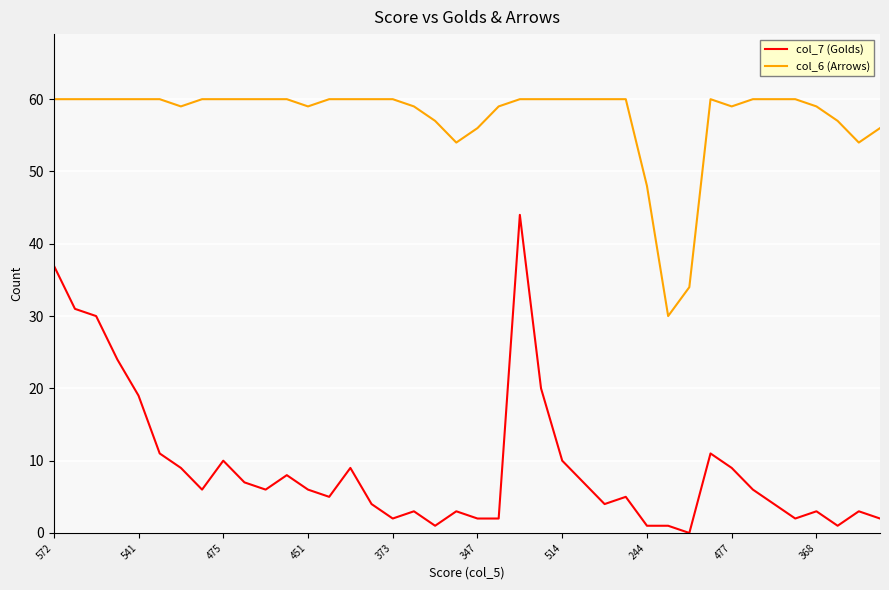

What is the minimum value for col_6 (Arrows)?

30